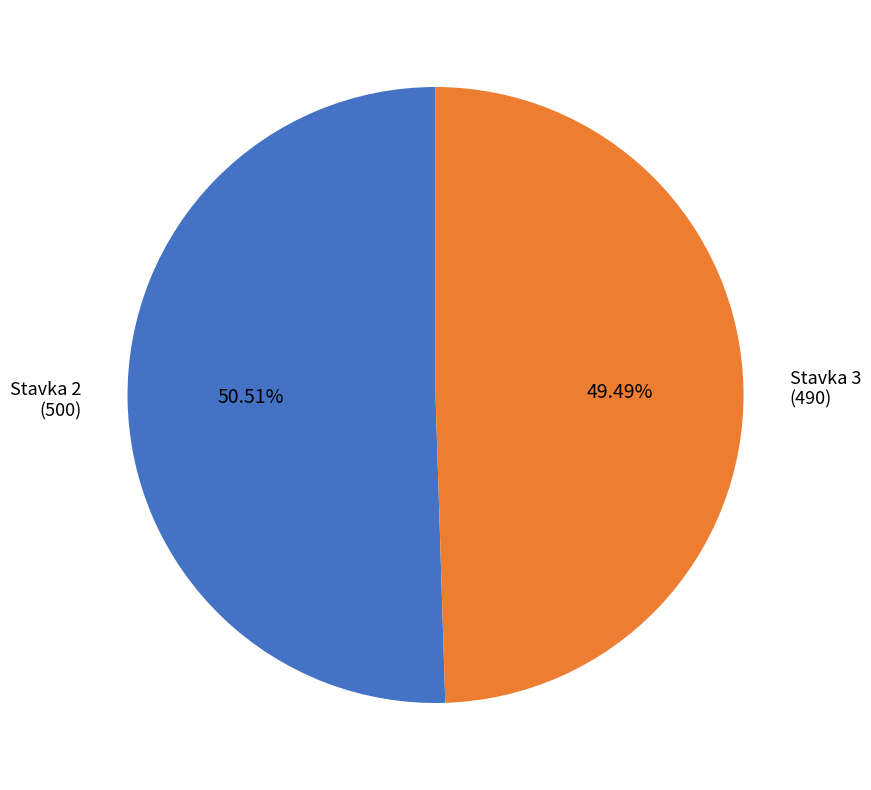

Is there a majority slice in this chart?

Yes